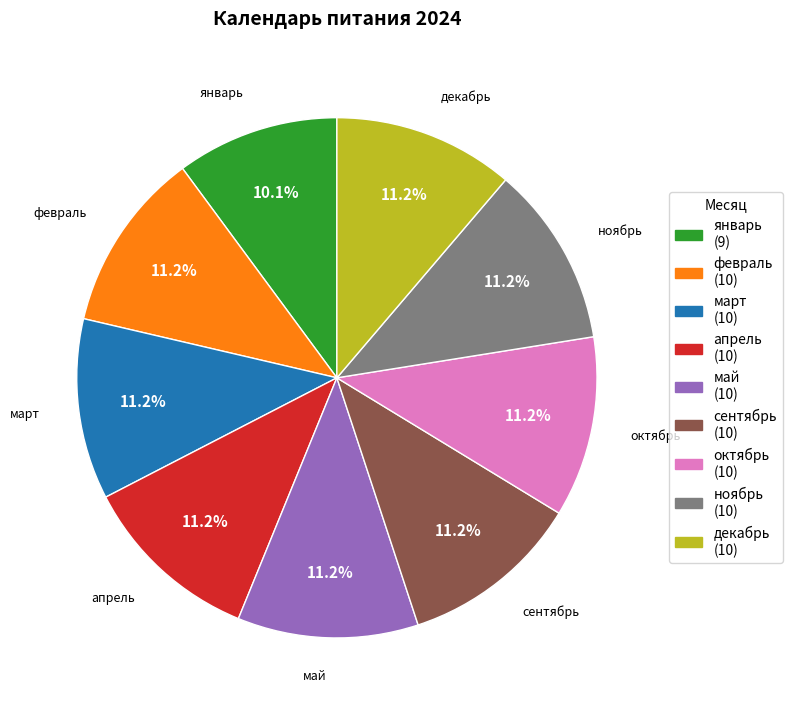

What percentage do ноябрь and сентябрь together represent?

22.5%